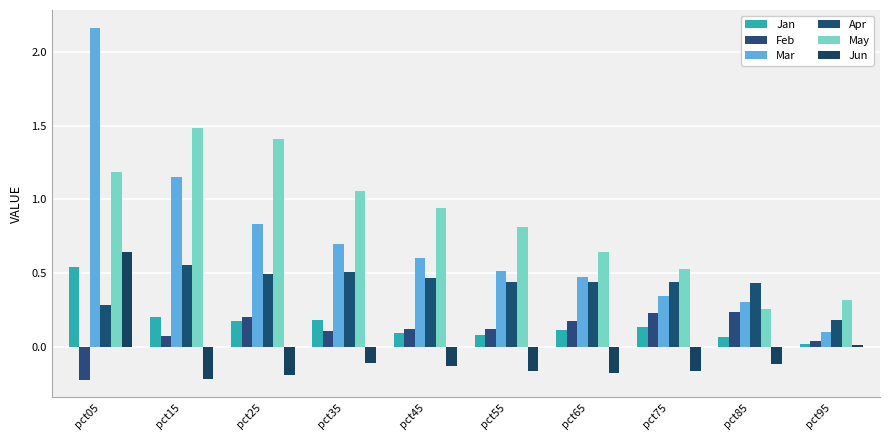

Count the Apr values in the range 0 to 1.

10